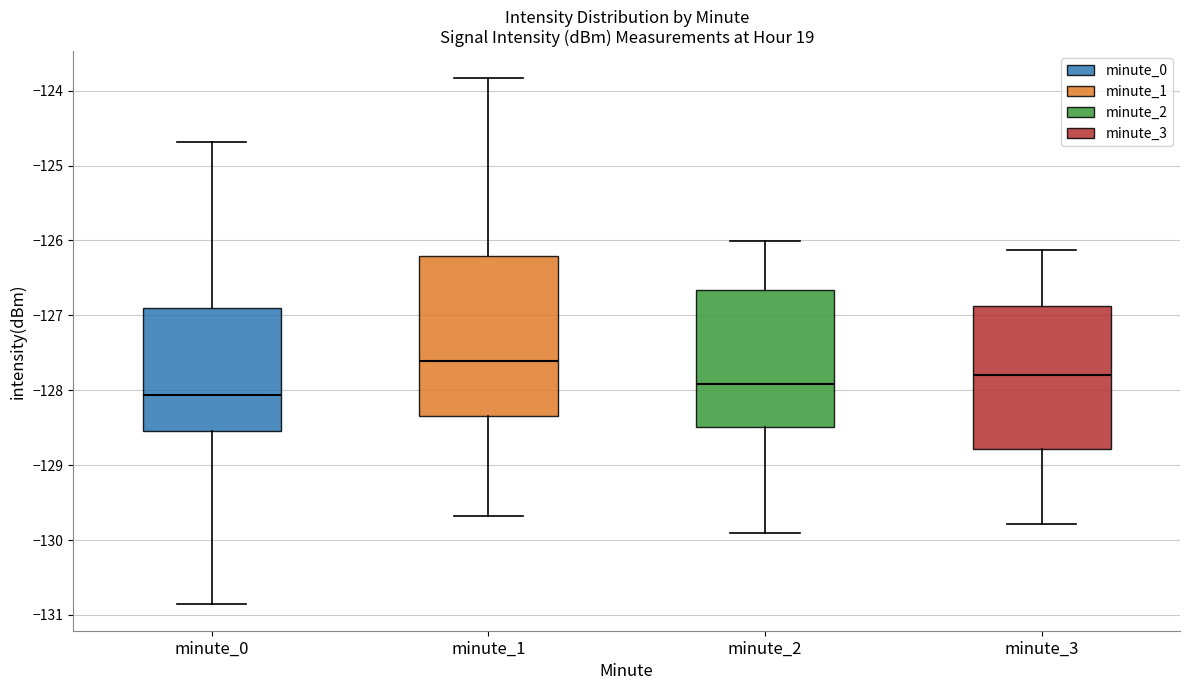

Comparing the boxes themselves (not the whiskers), which one is the tallest?

minute_1